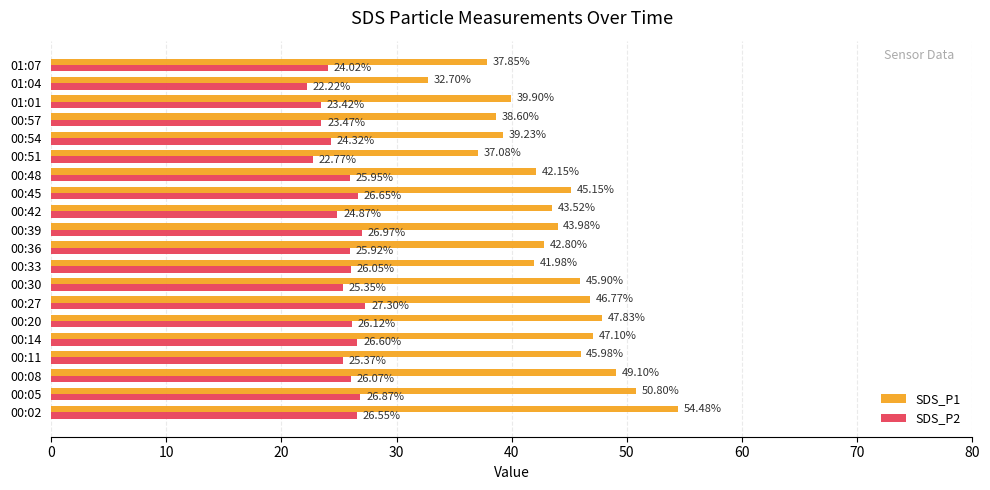

What is the spread (max minus min) of values at 00:33?

15.9